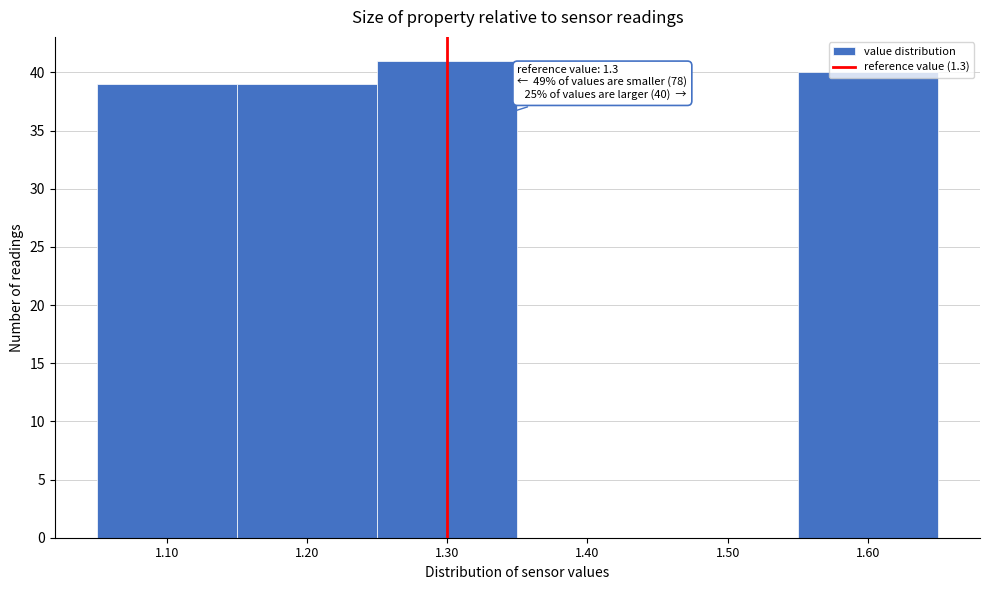

Which range on the x-axis has the tallest bar?

1.25 to 1.35